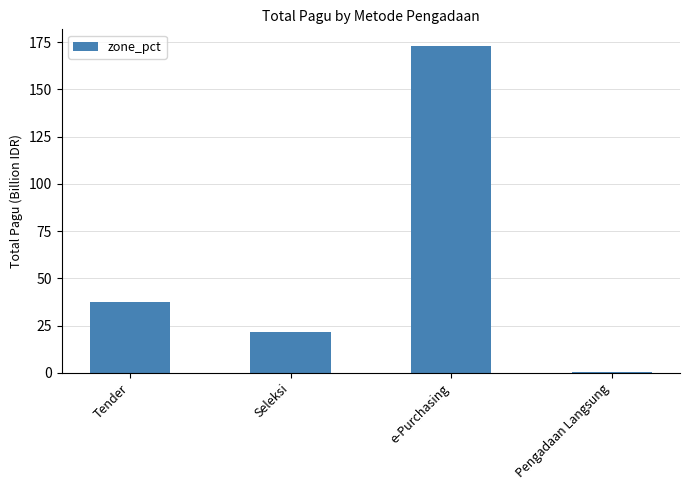

What is the change in value from Seleksi to e-Purchasing?

+151.4